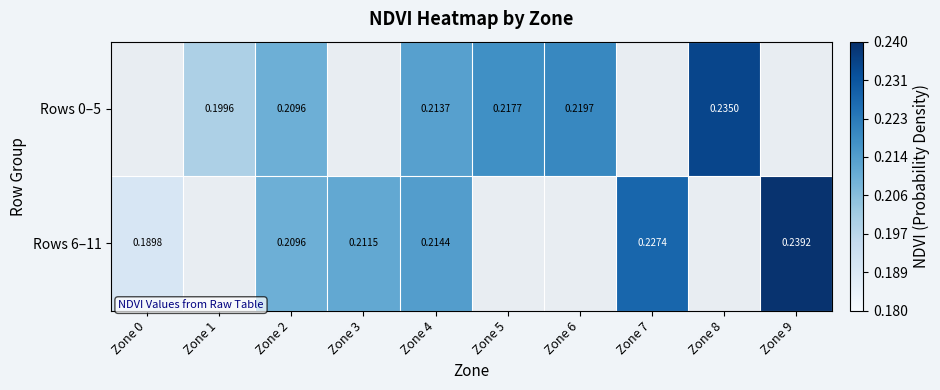

Is the value of Rows 6–11 at Zone 0 greater than the value of Rows 0–5 at Zone 8?

No